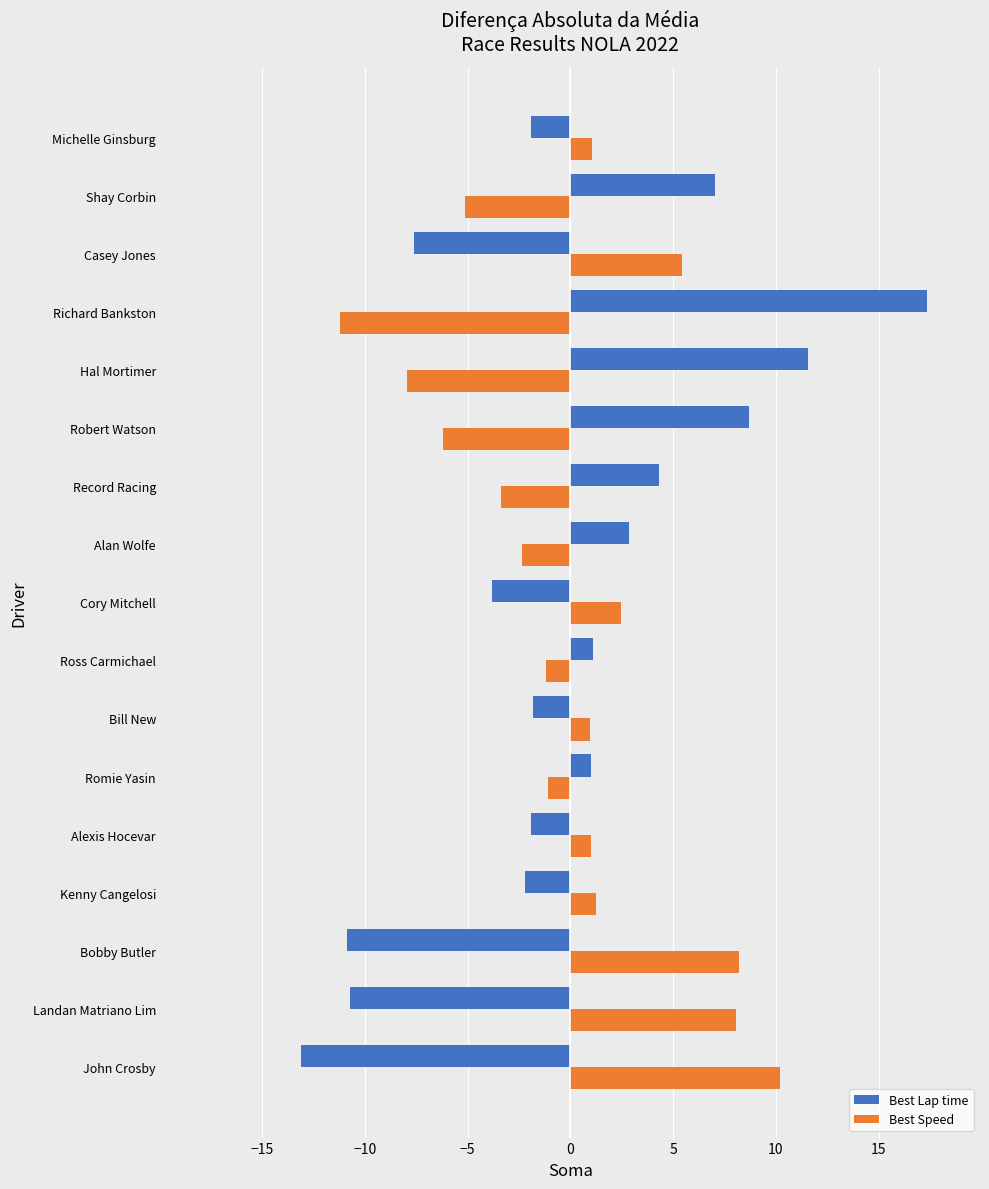

What is the highest value of the Best Speed series?

10.2